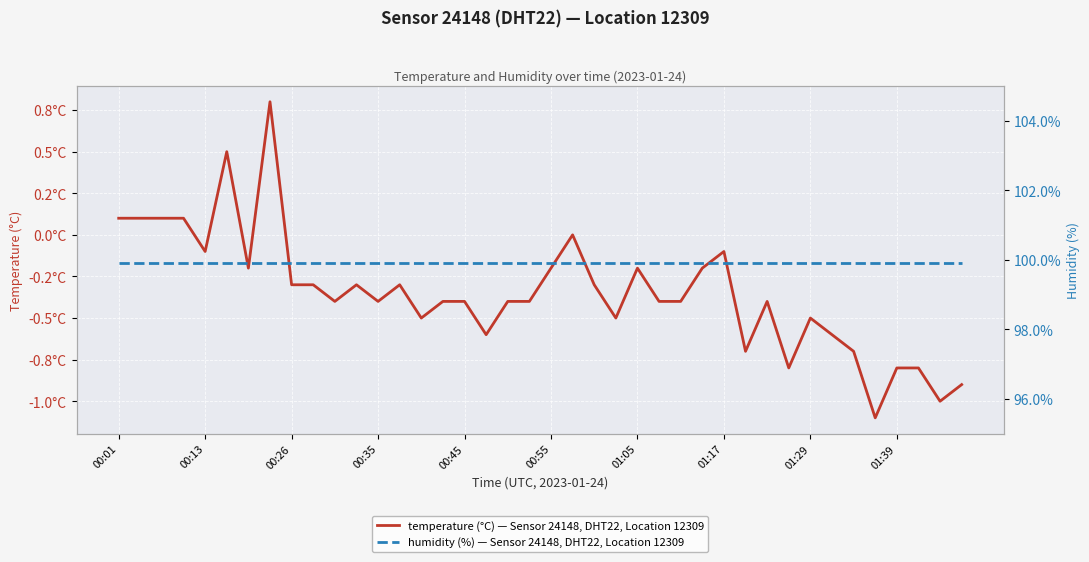

At how many categories does at least one series exceed 93?

40